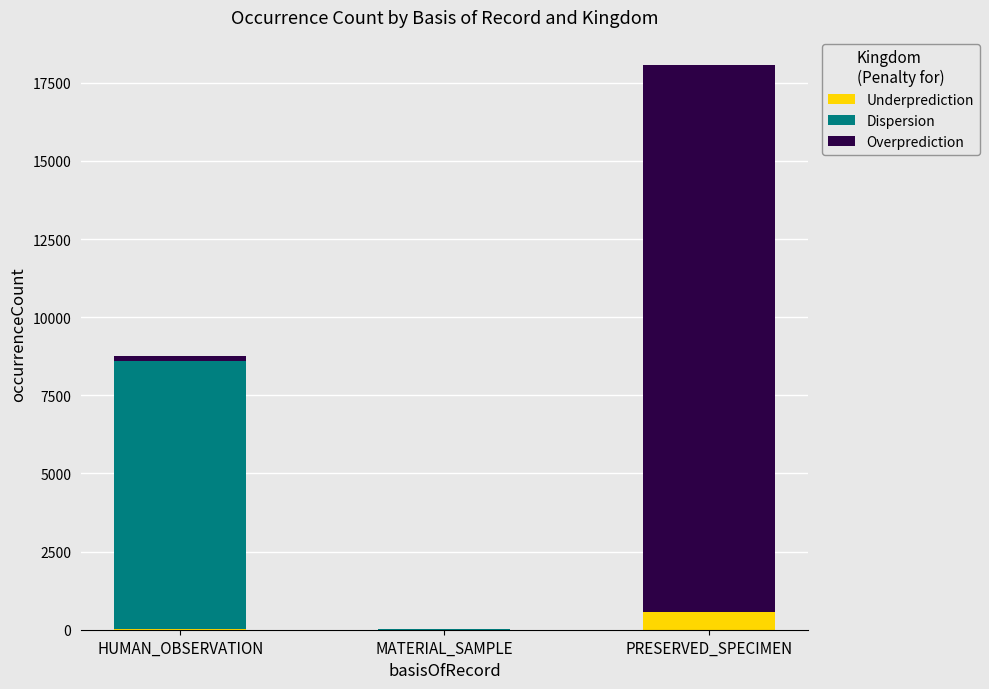

At which category is the sum across all series the highest?

PRESERVED_SPECIMEN